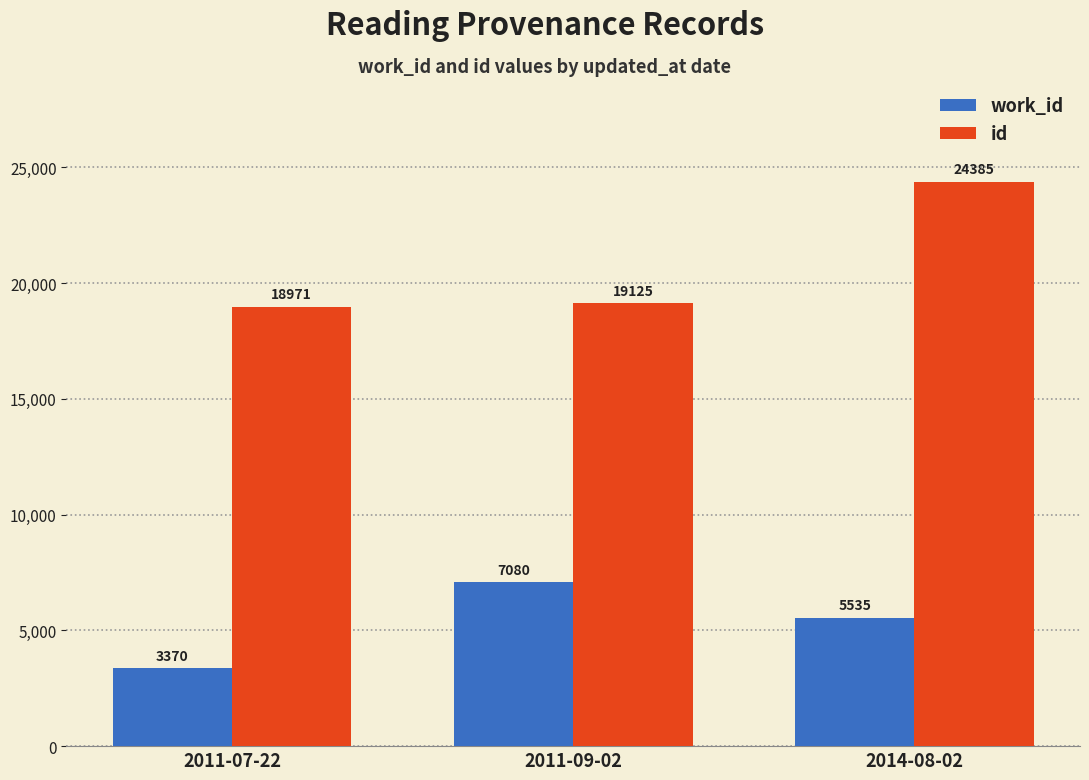

List the series in order of their peak value, lowest first.

work_id, id